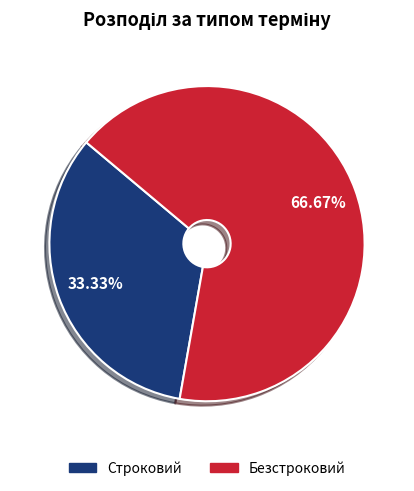

True or false: Безстроковий accounts for 67% of the total.

True